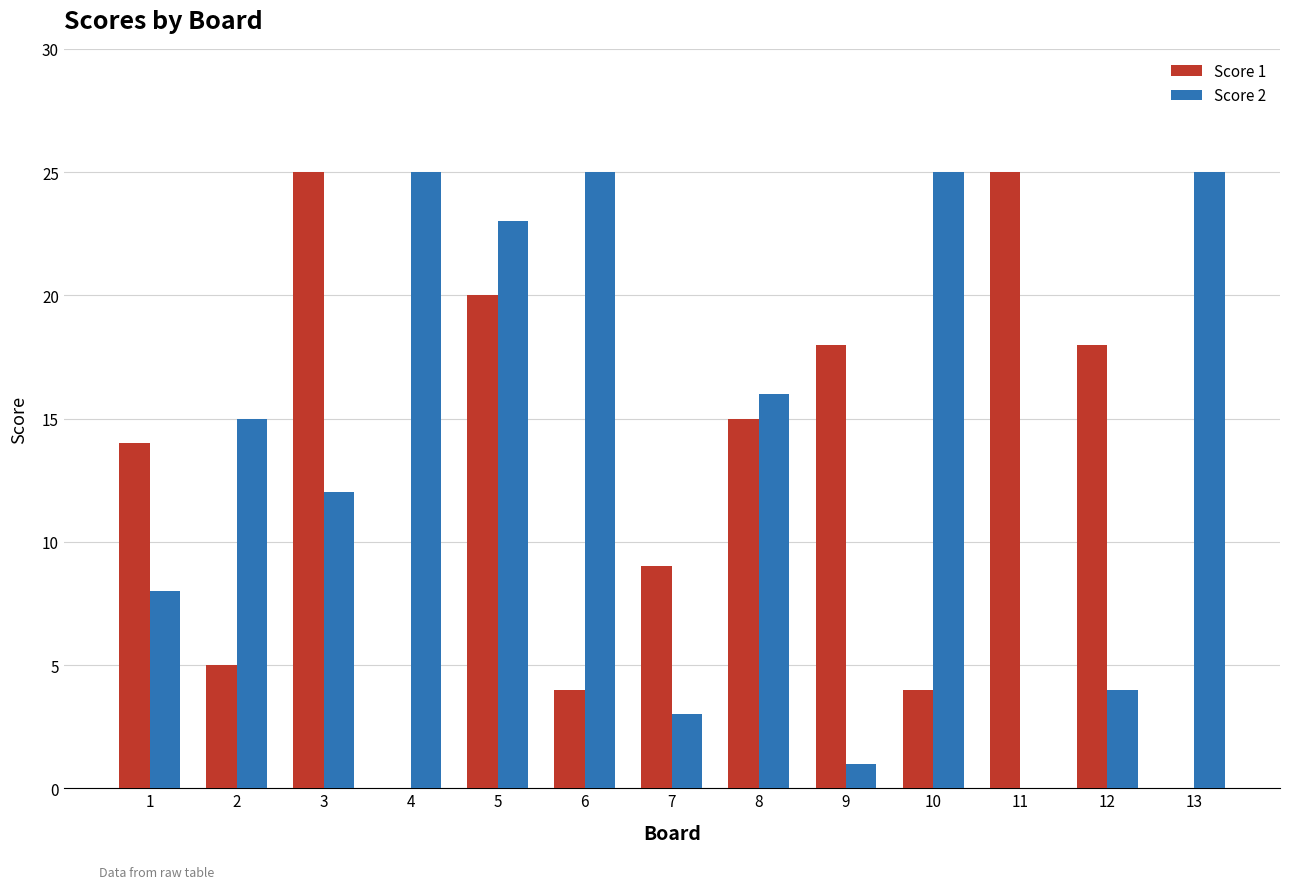

How many positive values does the Score 2 series have?

12